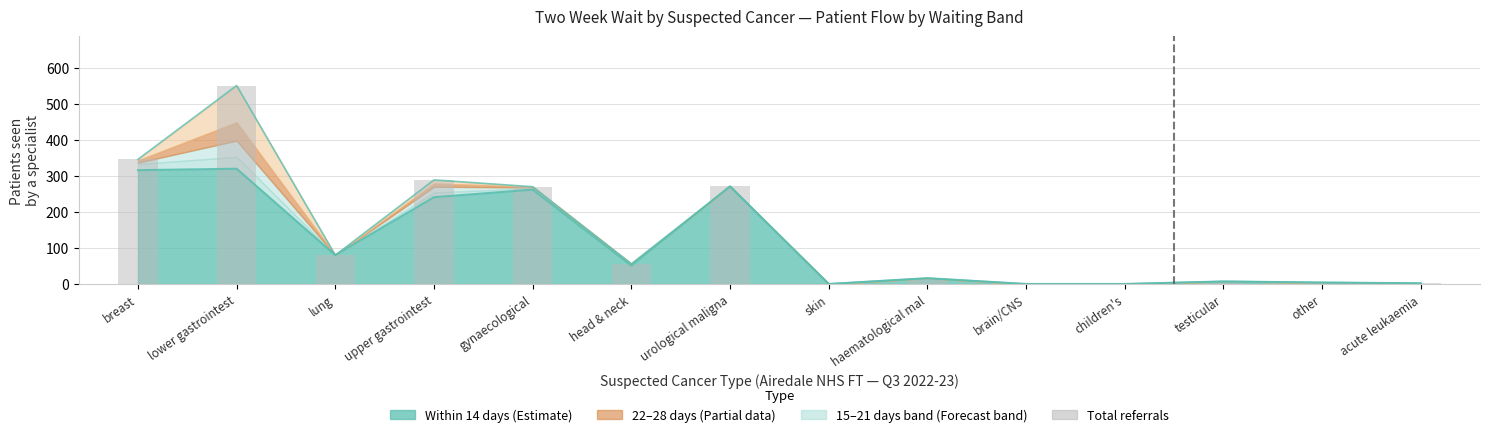

What is the change in value from lung to testicular?

-73